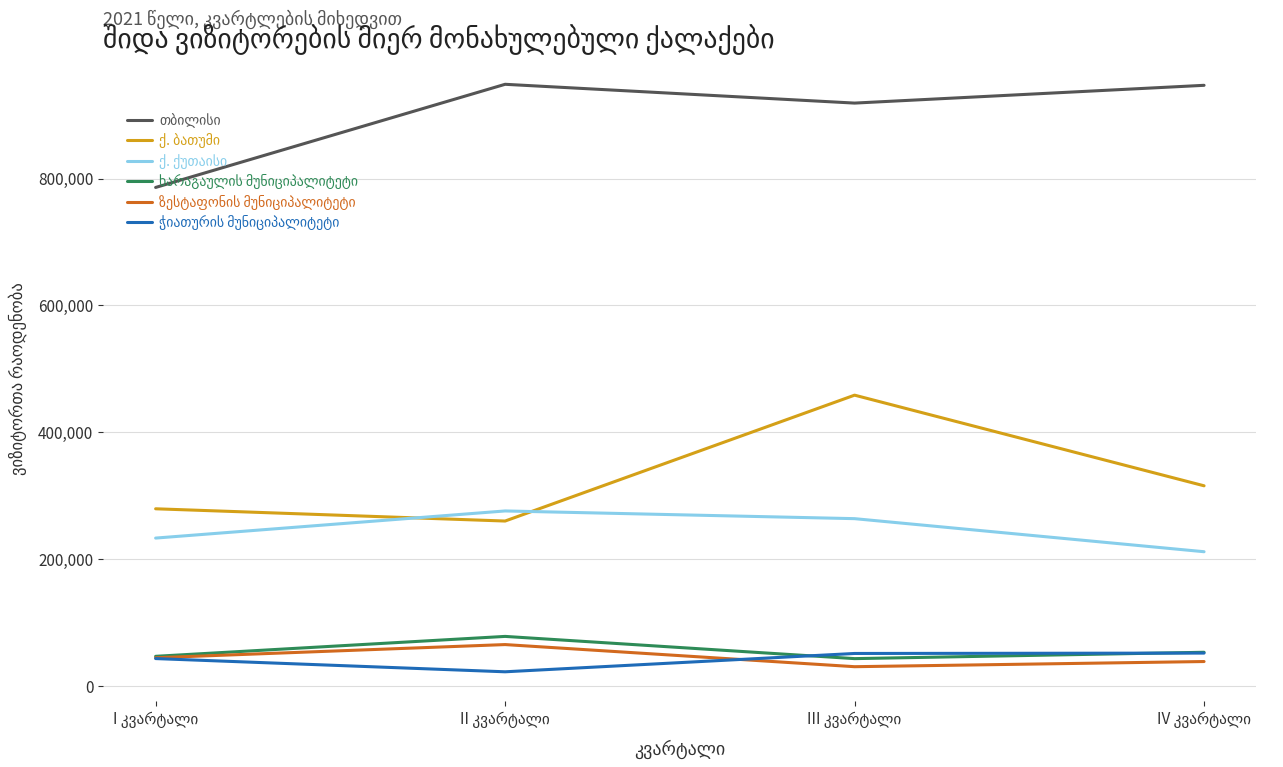

What is the minimum value shown in the chart?

22277